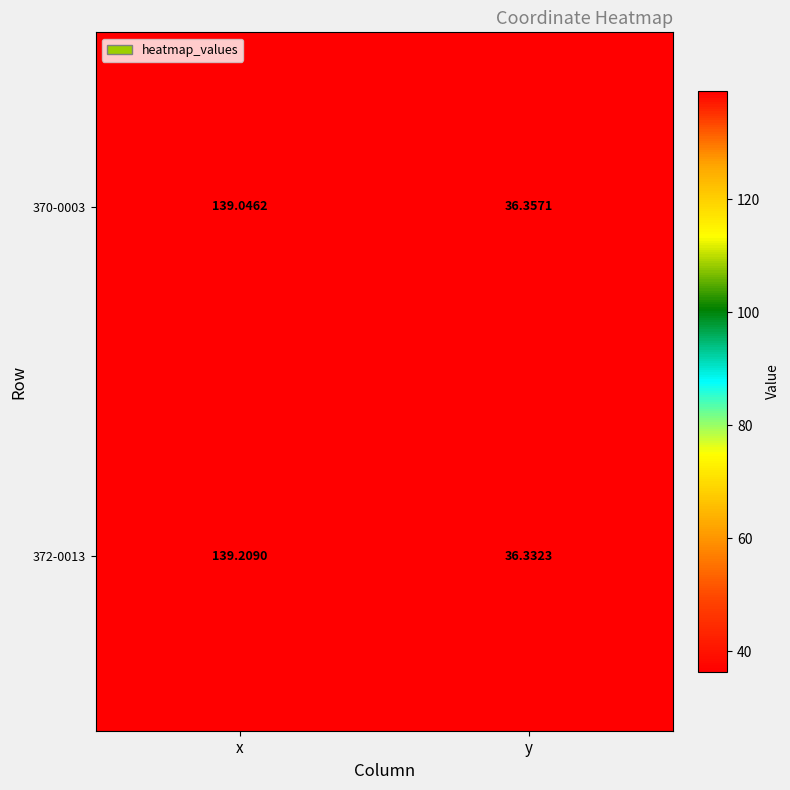

List the labels in order of 372-0013 value, largest first.

x, y